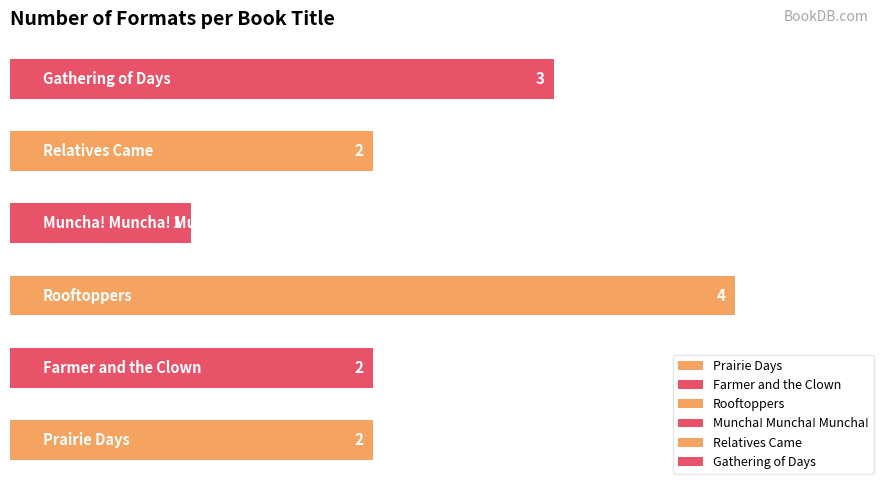

Reading top to bottom, what are all the values shown in this chart?

3	2	1	4	2	2